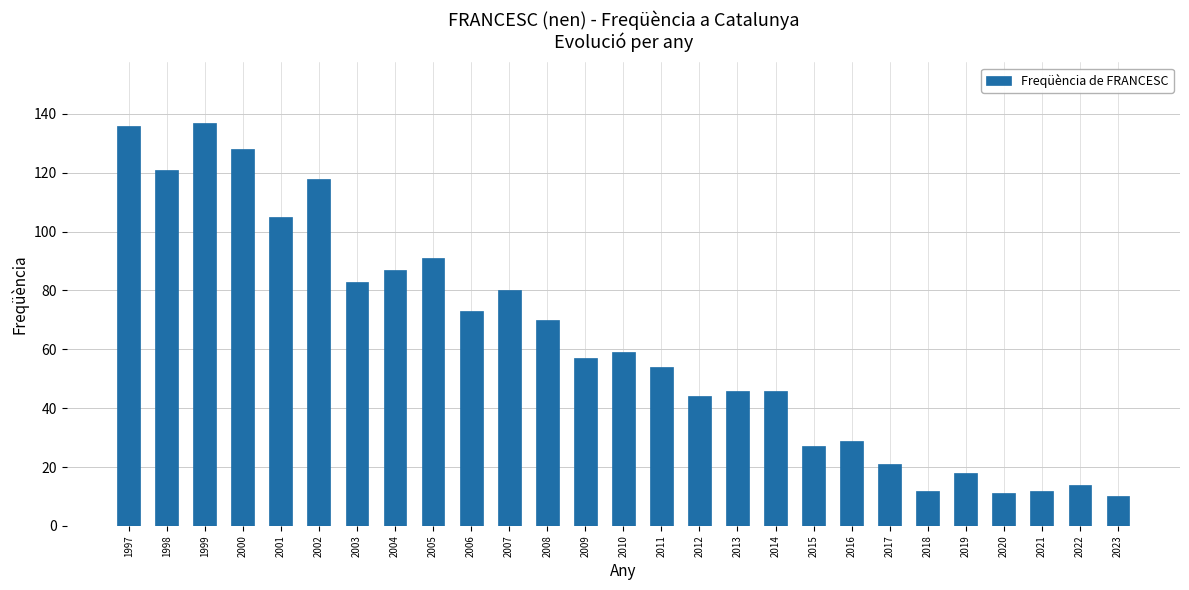

The chart shows a value of 33 at 2004. True or false?

False